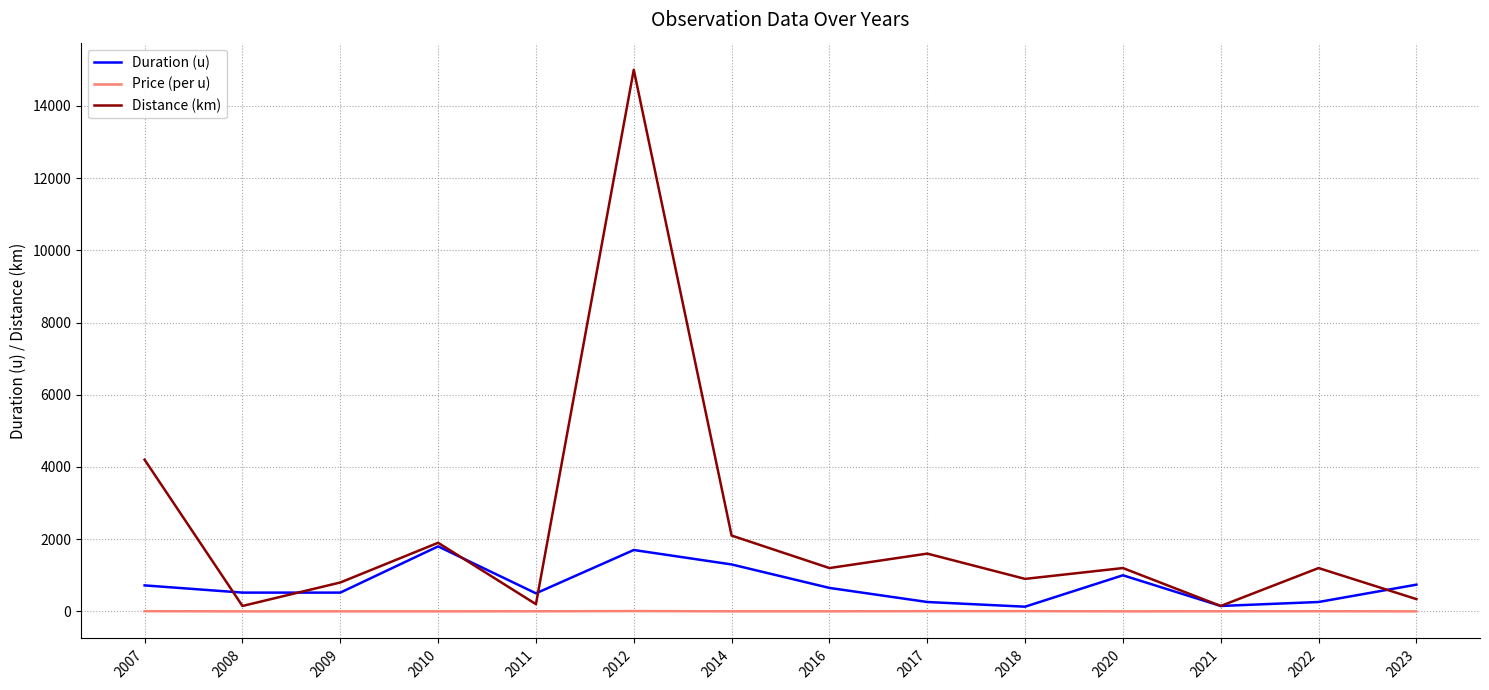

At which label does Distance (km) reach its peak?

2012